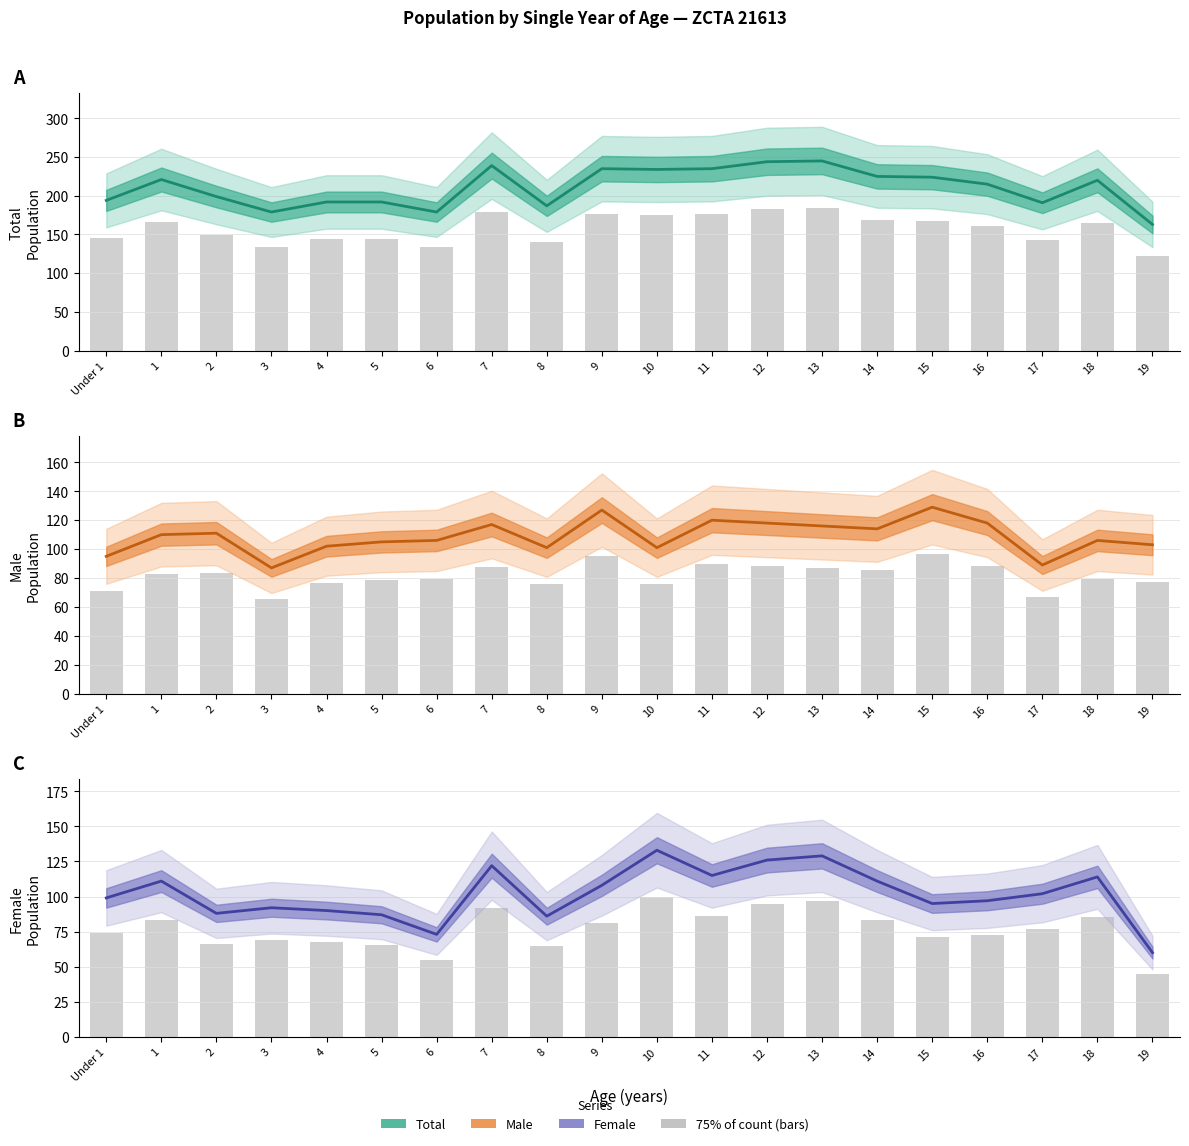

Where is Male nearest to the value 108?

1